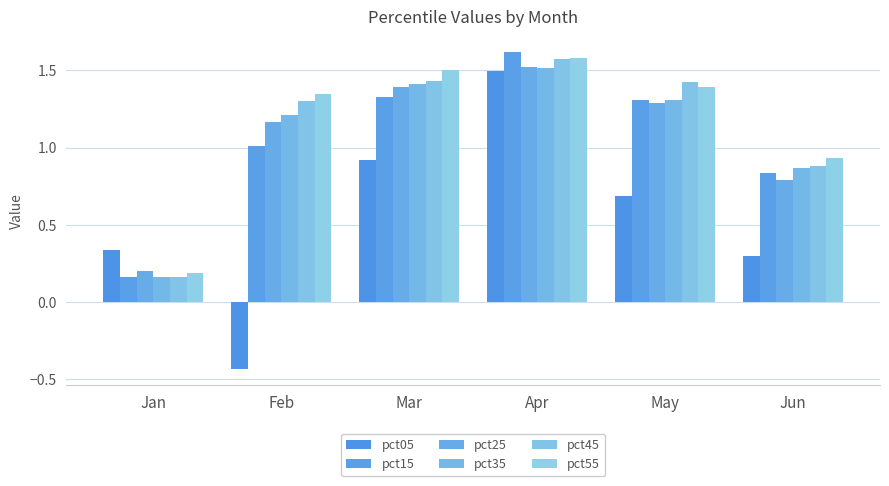

How many series are shown in this chart?

6